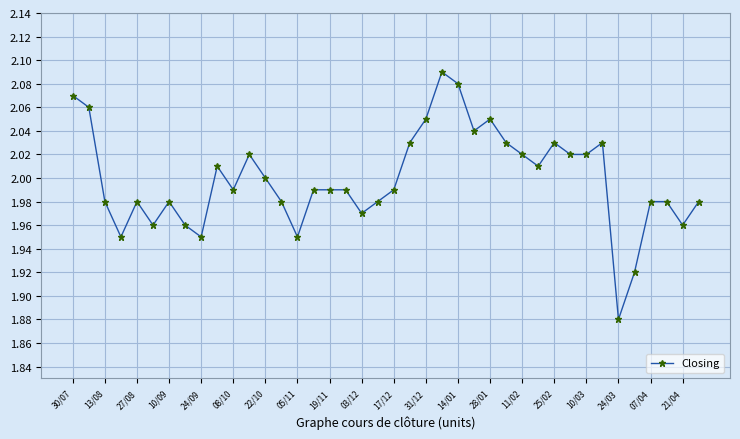

What is the sum of all values?

80.0